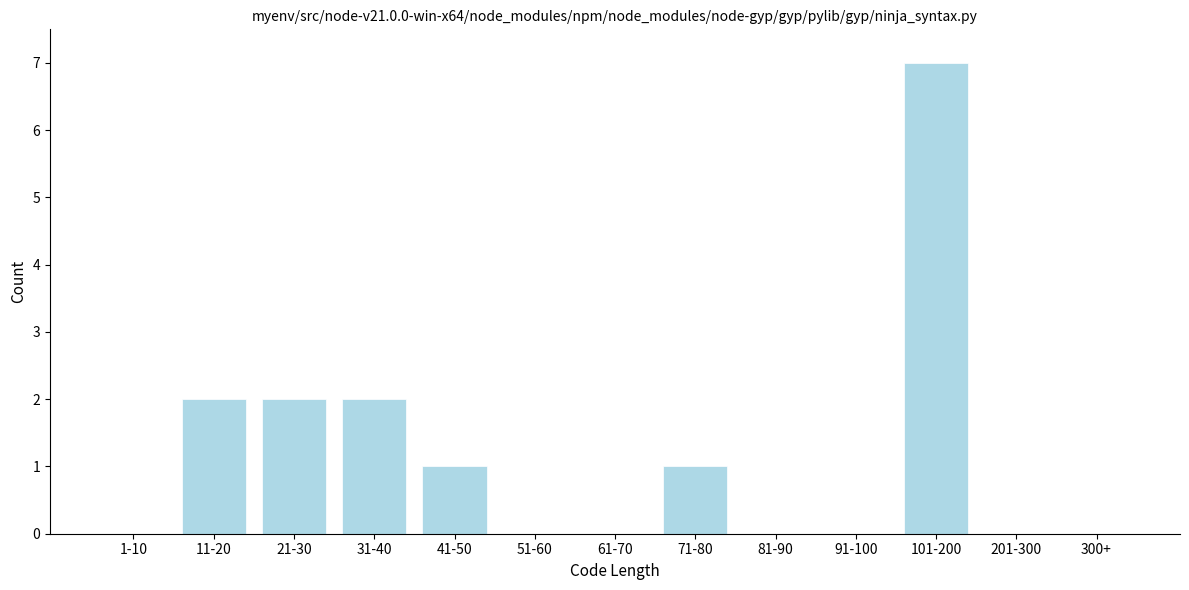

Reading left to right, list all the values displayed in this chart.

1-10=0	11-20=2	21-30=2	31-40=2	41-50=1	51-60=0	61-70=0	71-80=1	81-90=0	91-100=0	101-200=7	201-300=0	300+=0